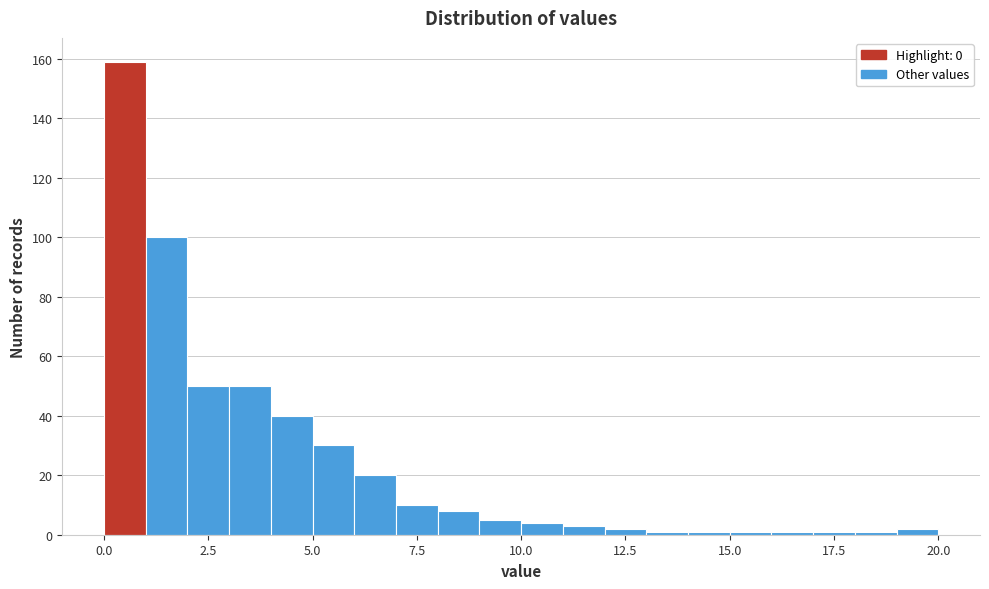

Read against the x-axis, roughly where is the centre of the tallest bar?

0.5